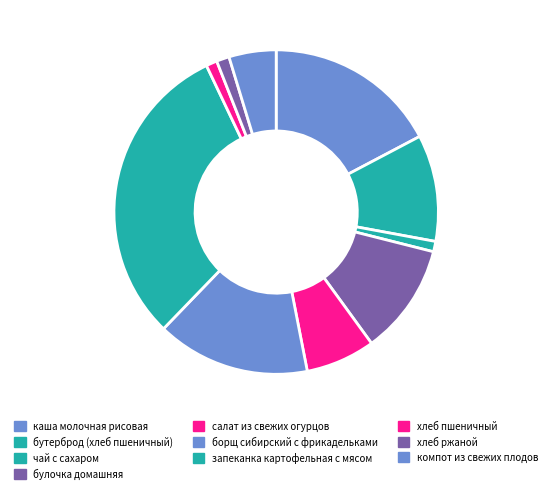

What is the change in value from бутерброд (хлеб пшеничный) to хлеб пшеничный?

-20.5